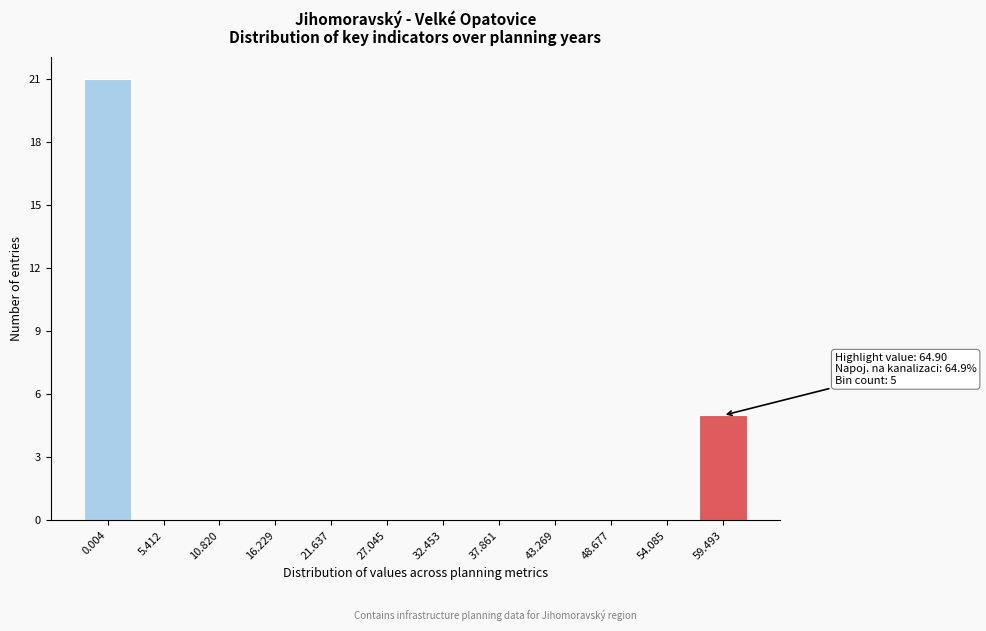

Reading right to left, what are all the values shown in this chart?

59.493=5	54.085=0	48.677=0	43.269=0	37.861=0	32.453=0	27.045=0	21.637=0	16.229=0	10.820=0	5.412=0	0.004=21